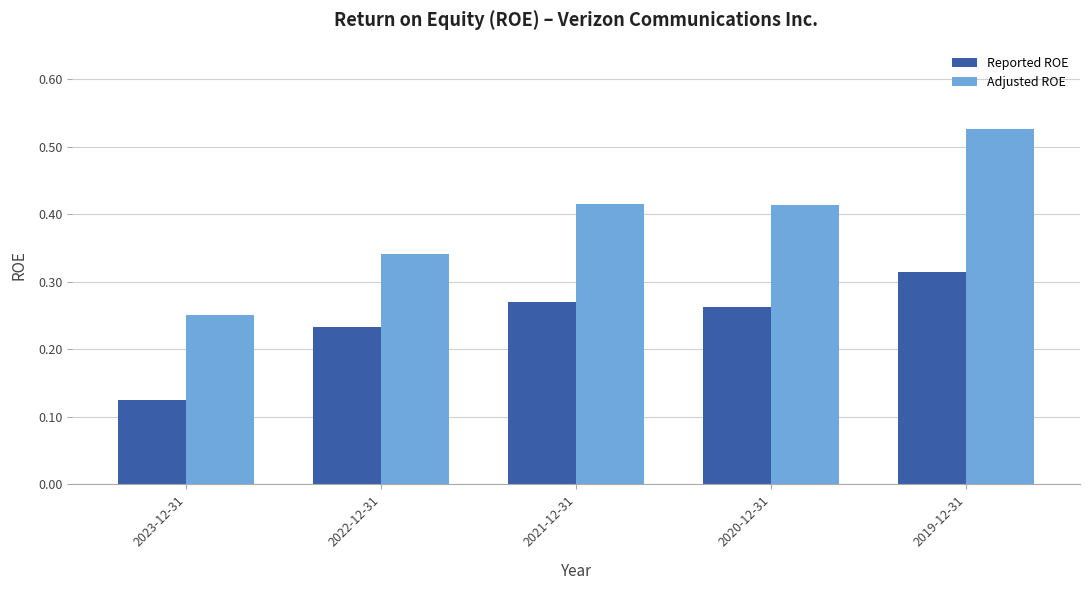

What is the total value across all series at 2020-12-31?

0.7